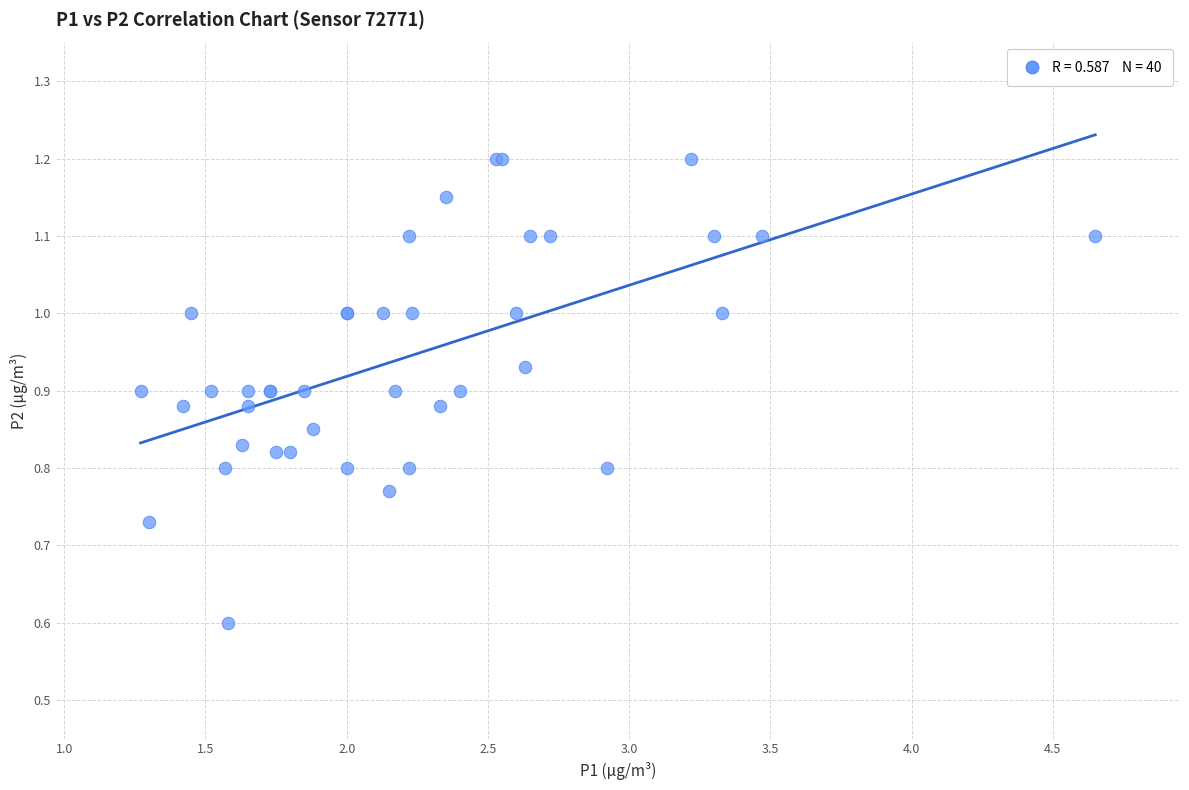

What Y value in the scatter plot is closest to 0?

0.6